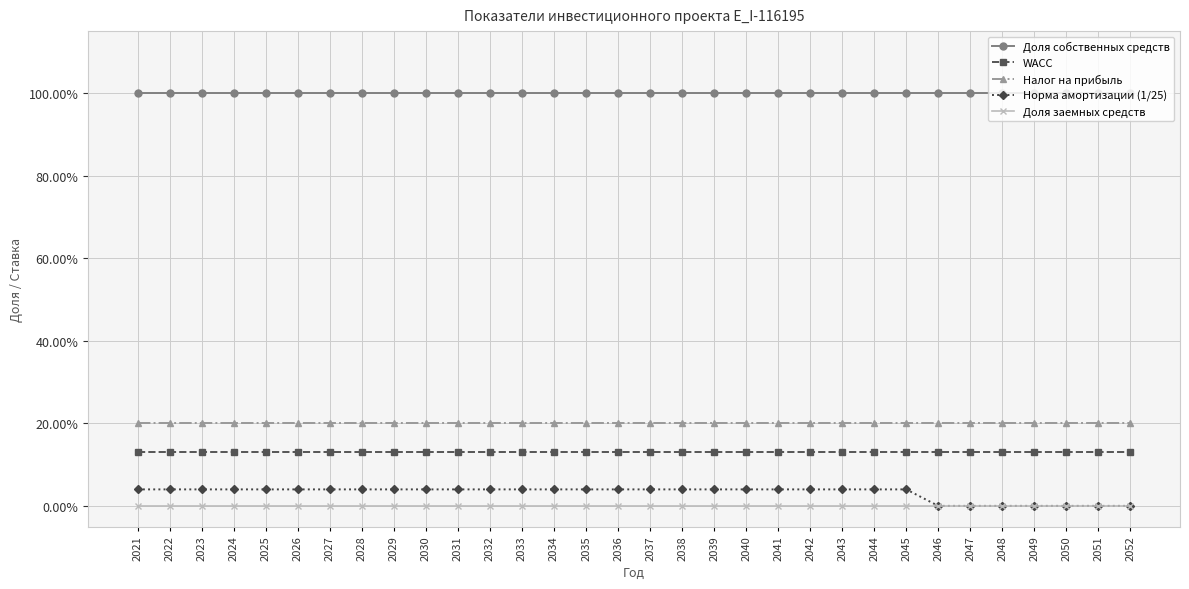

What are all the series names shown in the legend?

Доля собственных средств, WACC, Налог на прибыль, Норма амортизации (1/25), Доля заемных средств